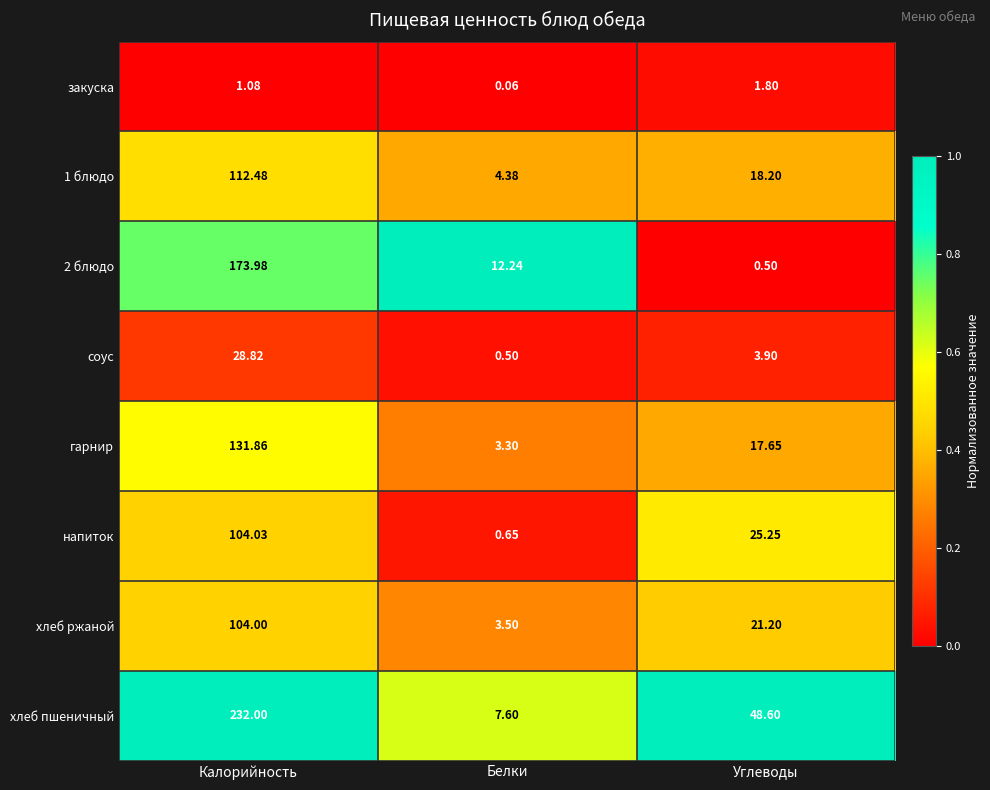

What is the spread (max minus min) of values at Калорийность?

230.9